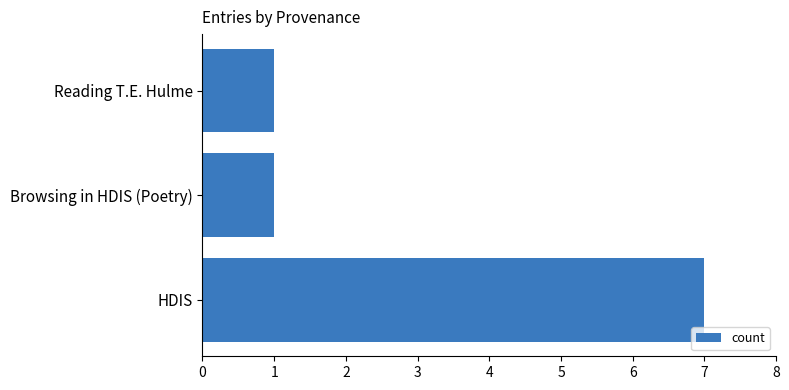

How many bars are there in total?

3